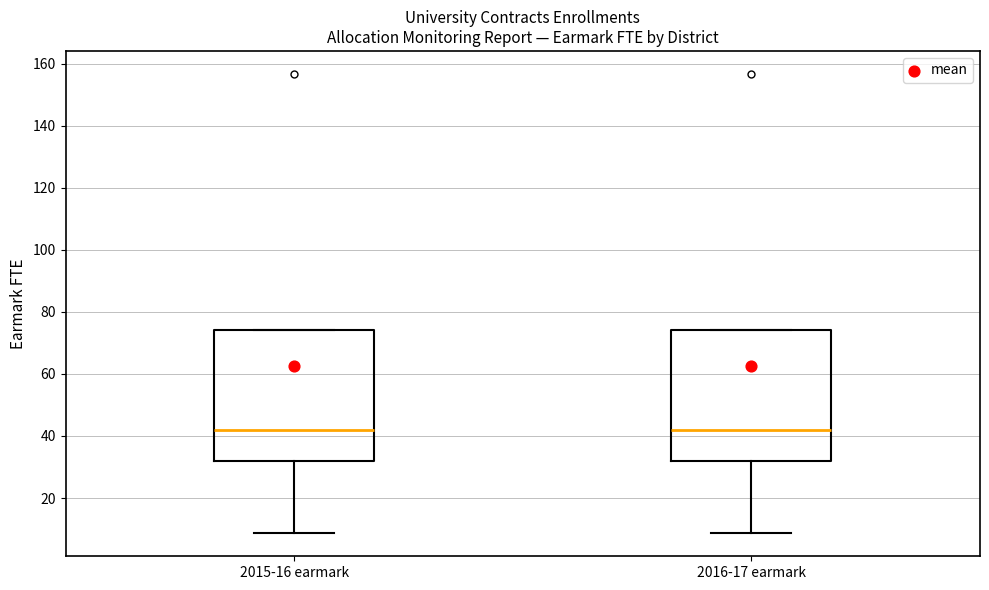

Reading left to right, transcribe this box plot: for each box, give where its median line is, the range the box spans, and where its two whiskers end, as read against the y-axis. The values are not printed on the chart, so give them approximately, as read against the axis.

2015-16 earmark: median 42, box 32 to 74, whiskers 8 to 74
2016-17 earmark: median 42, box 32 to 74, whiskers 8 to 74